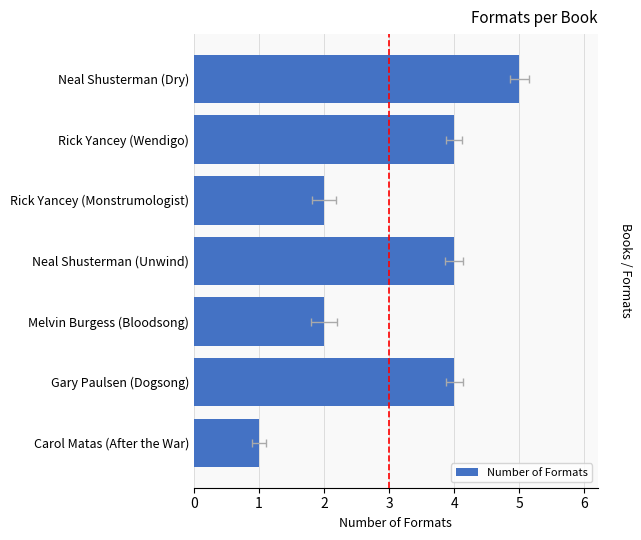

Count the values in the range 2 to 4.

5